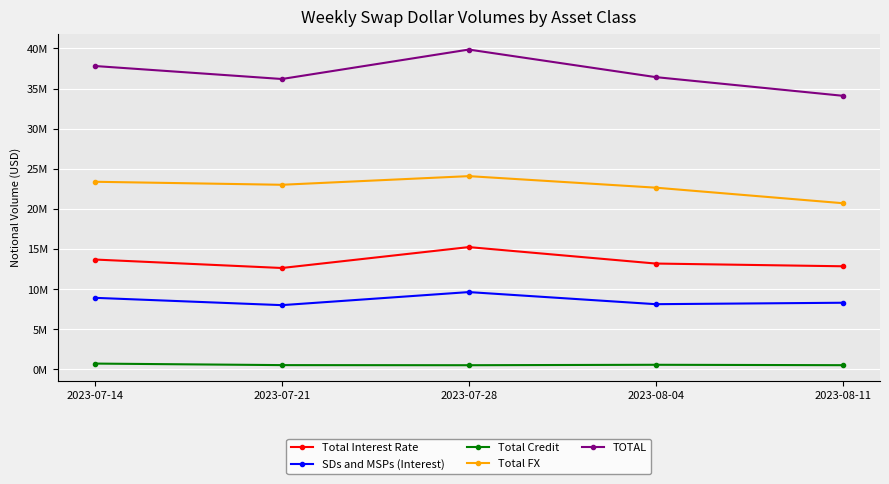

What value does the TOTAL series have at 2023-07-28, to the nearest 10?

39863370